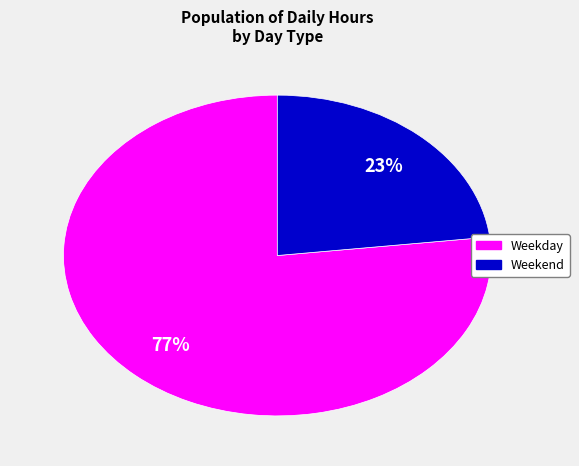

To the nearest percent, what is the difference between the largest and smallest slice percentages?

54%